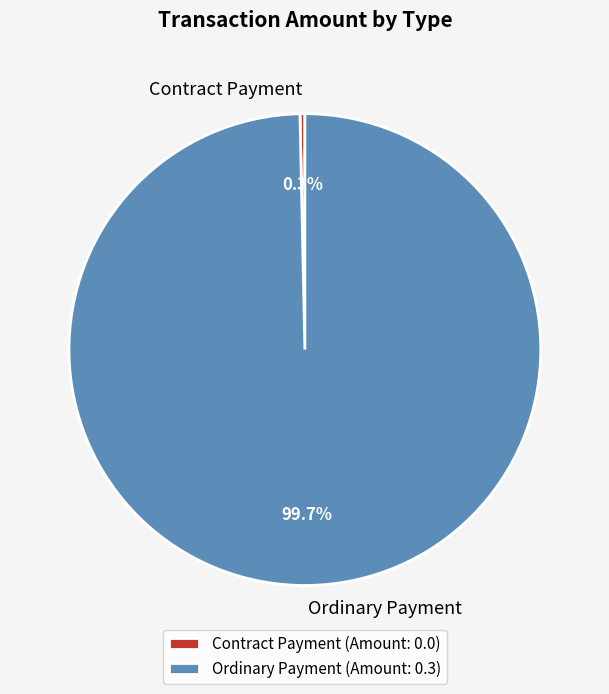

Which slice is the smallest?

Contract Payment